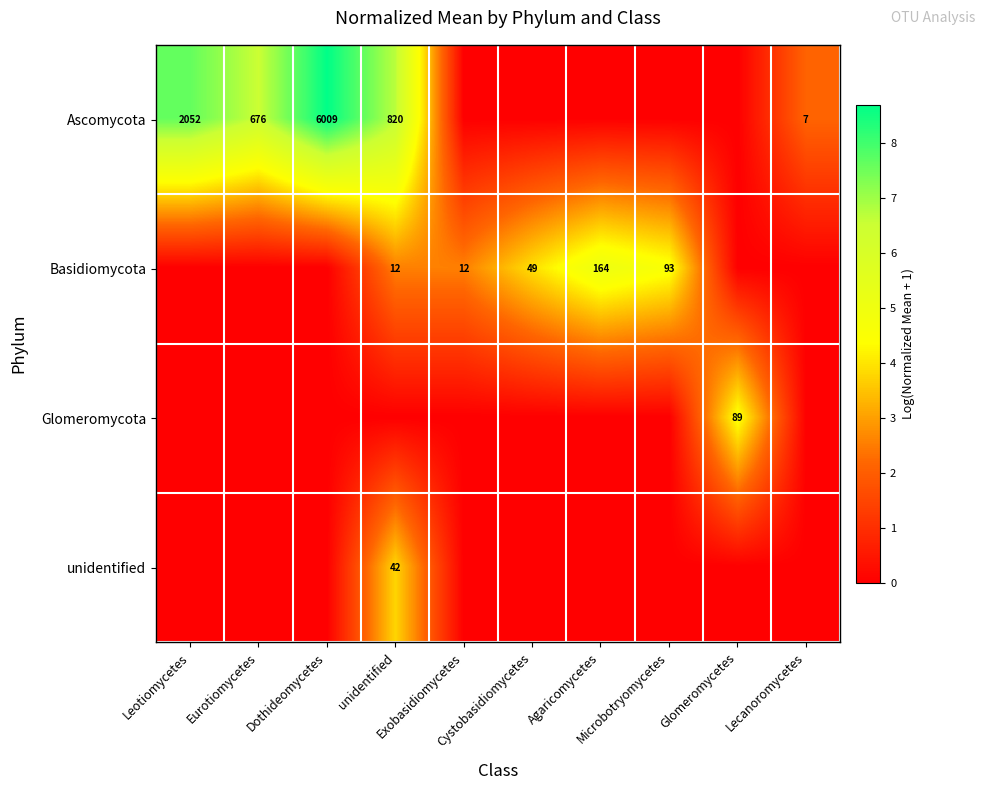

What is the spread (max minus min) of values at Exobasidiomycetes?

2.6